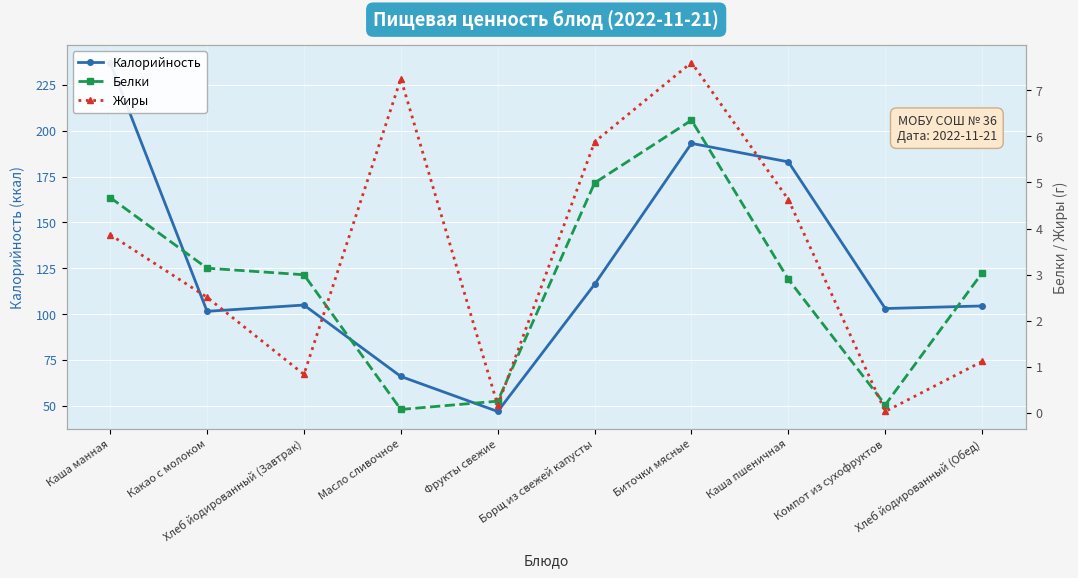

What are all the series names shown in the legend?

Калорийность, Белки, Жиры